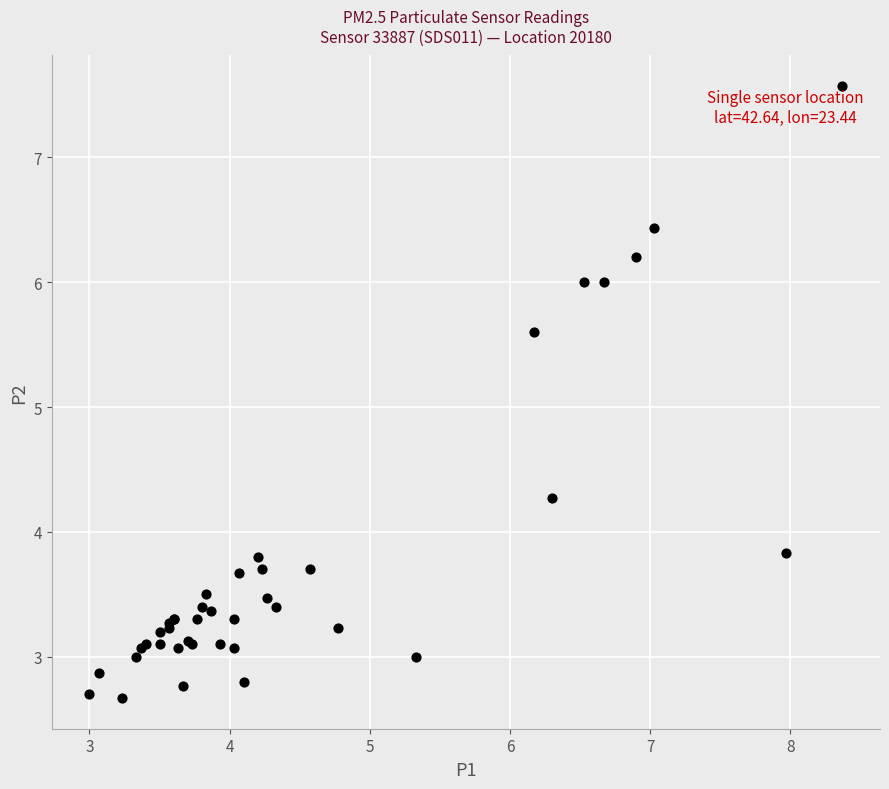

What Y value in the scatter plot is closest to 5?

5.6